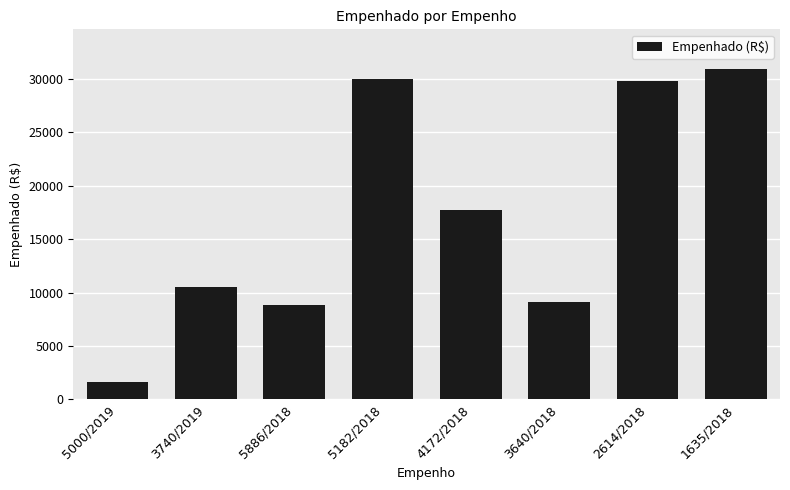

What is the value of the 5th bar from the left?

17680.7